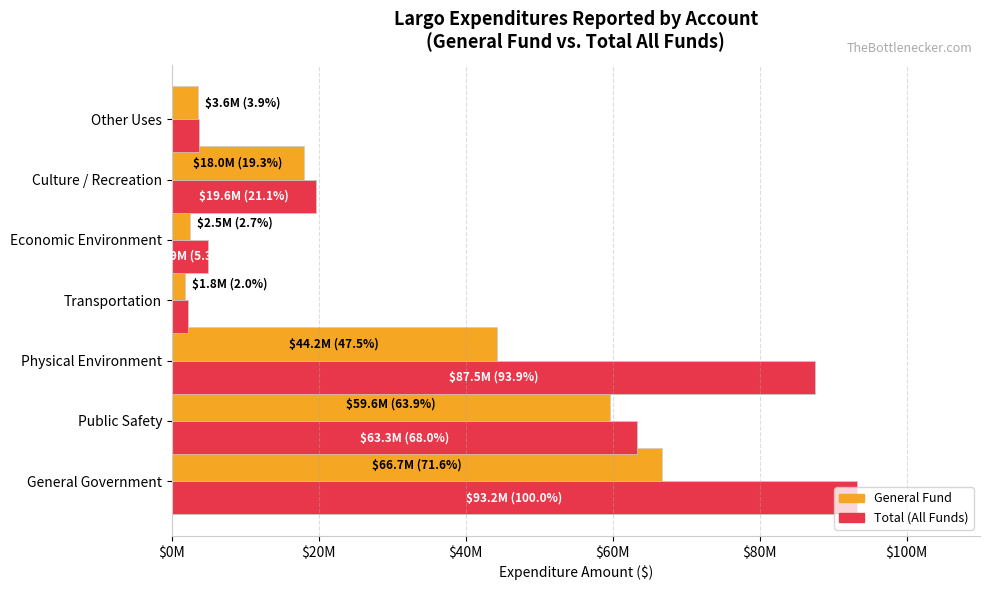

What are all the series names shown in the legend?

General Fund, Total (All Funds)